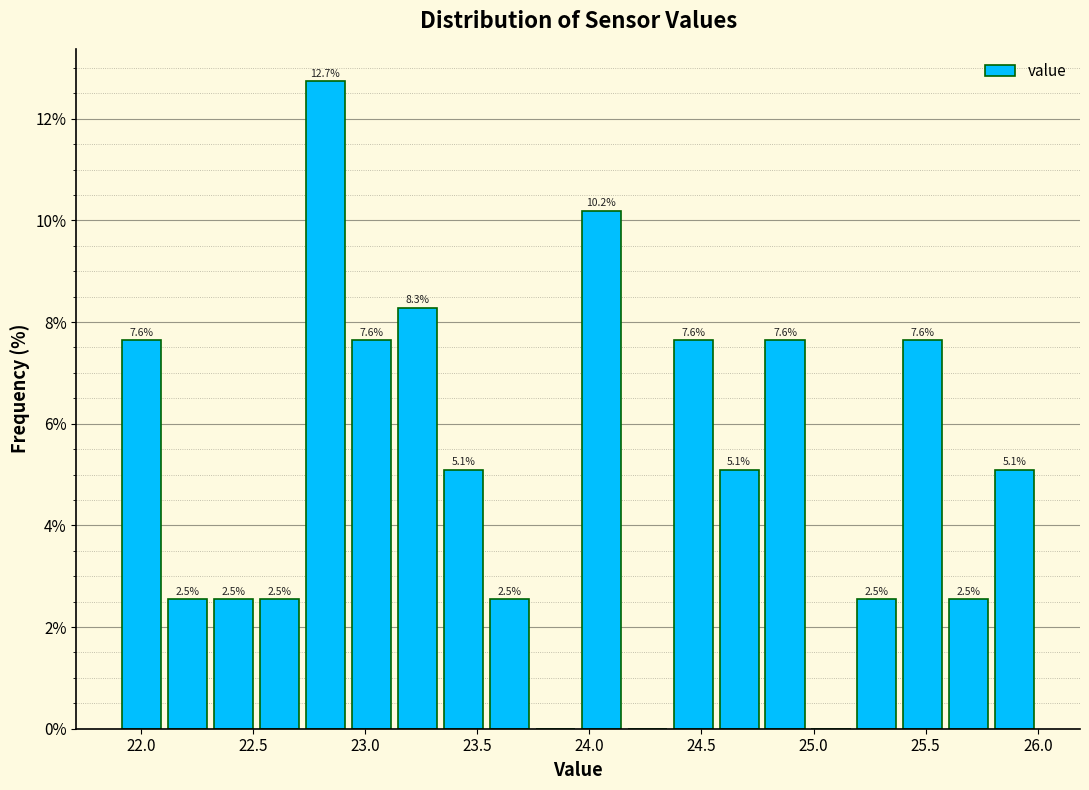

Over which range of the x-axis is the bar tallest?

22.720 to 22.925